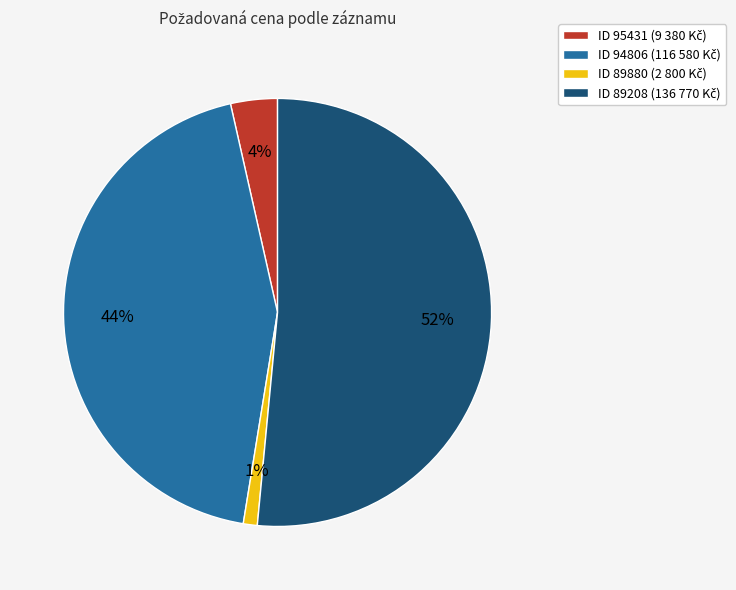

Is there a majority slice in this chart?

Yes